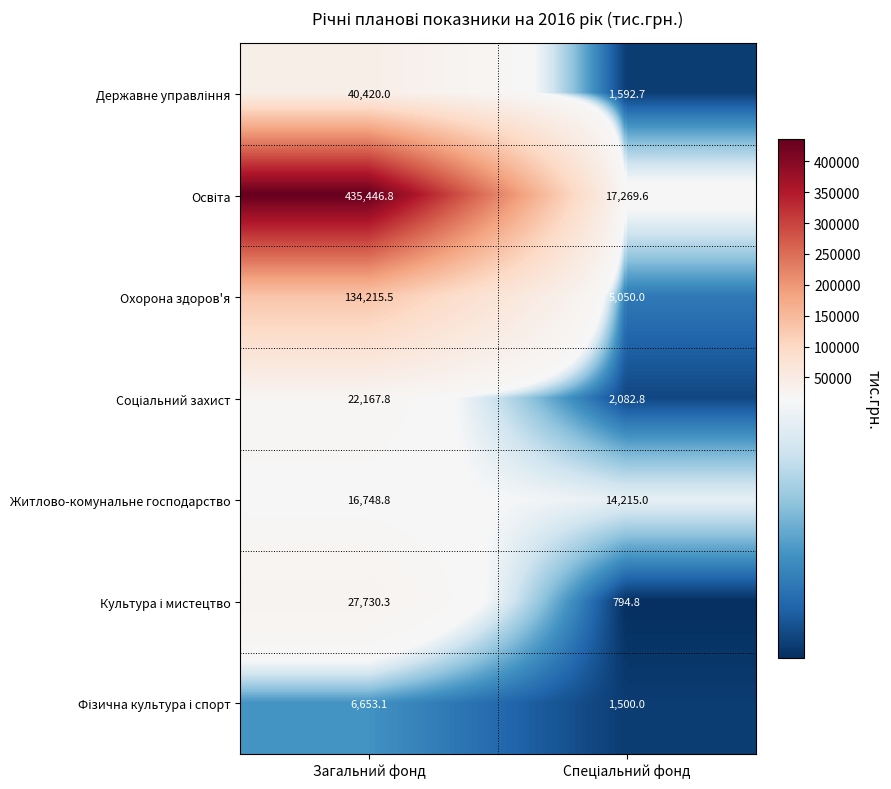

Count the number of data series in this chart.

7